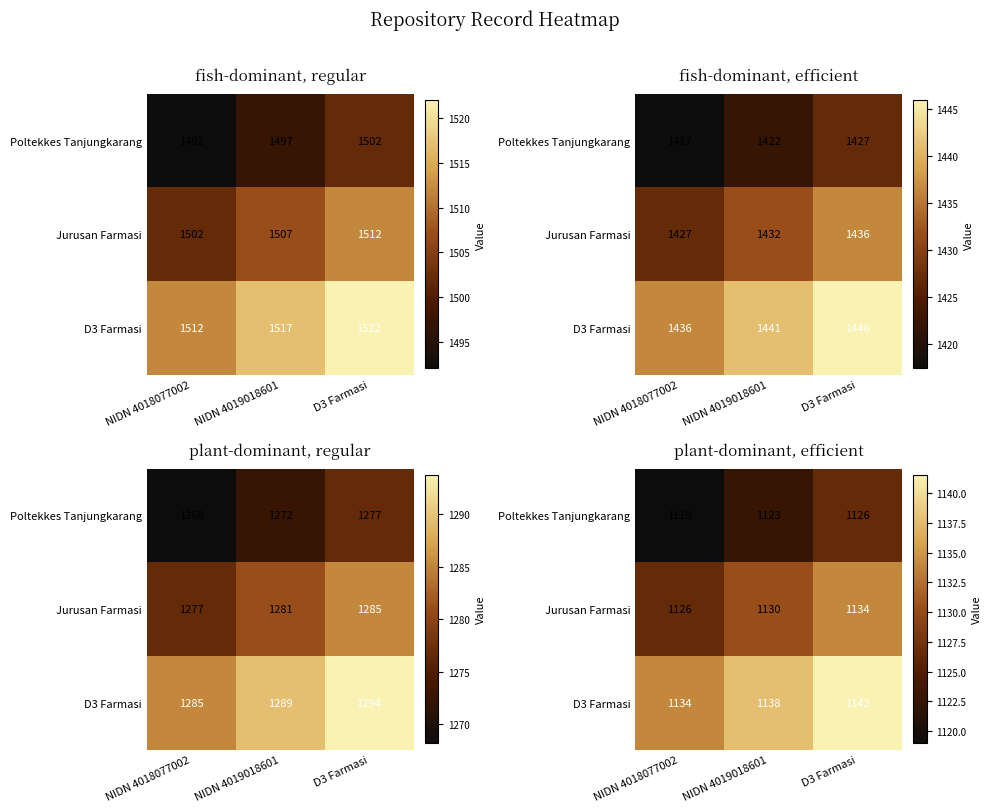

Which category has the lowest value across all series?

NIDN 4018077002